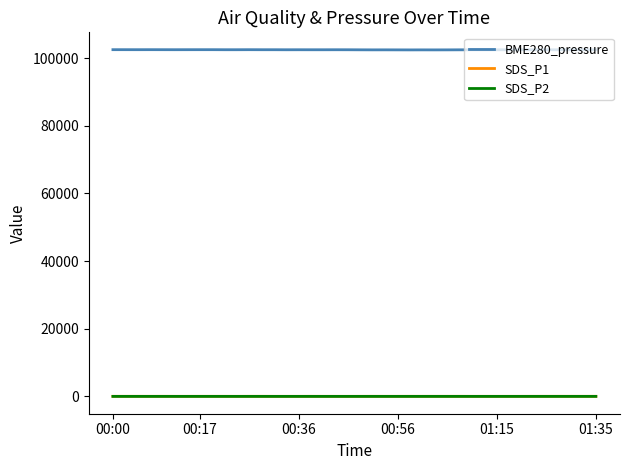

What is the minimum value for BME280_pressure?

102430.1